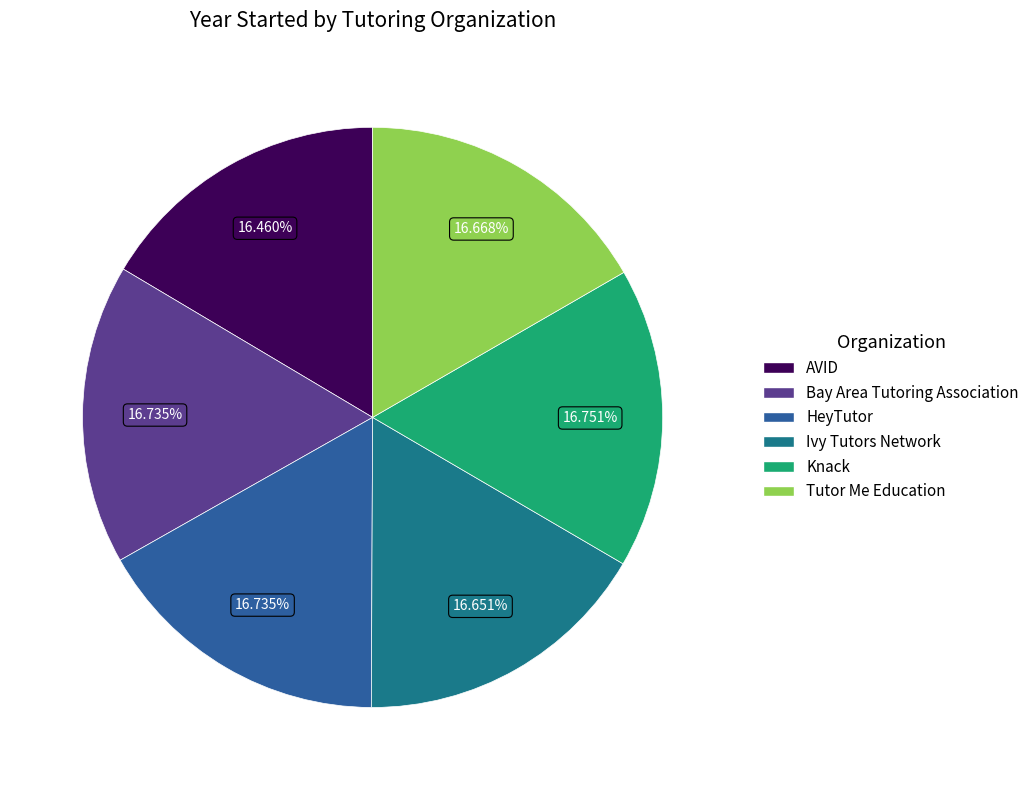

To the nearest percent, what portion does Tutor Me Education represent?

17%